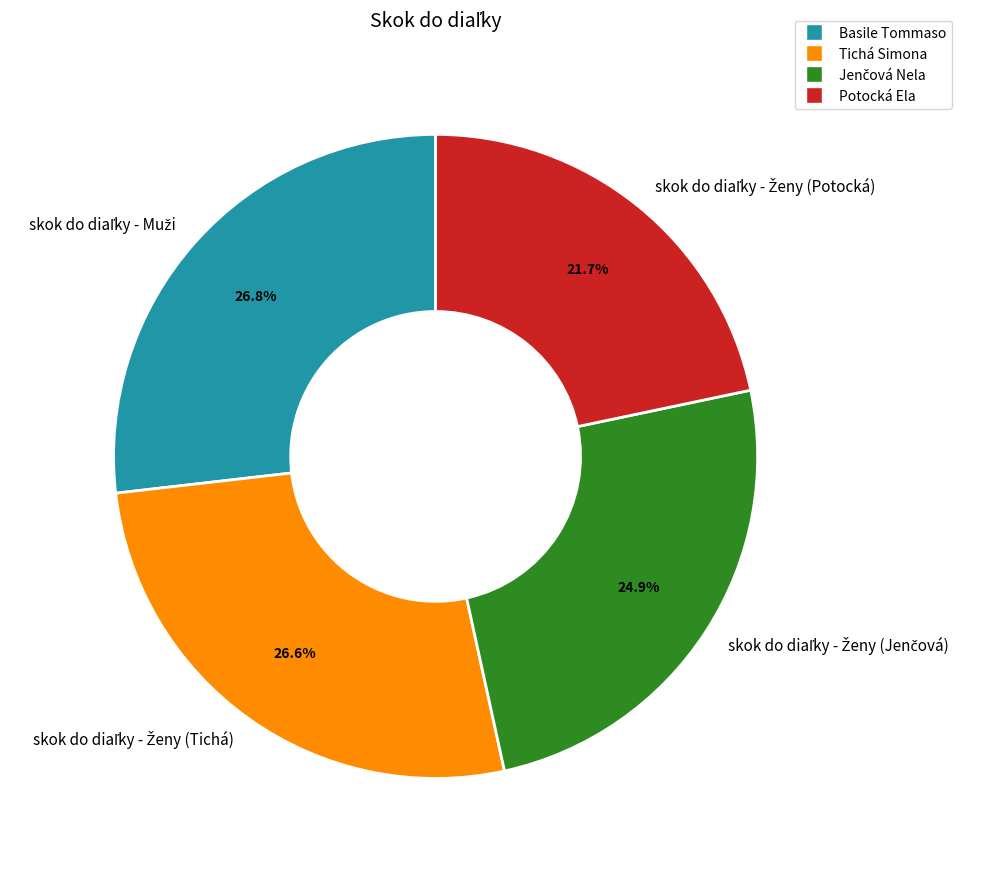

Does any single category account for the majority?

No